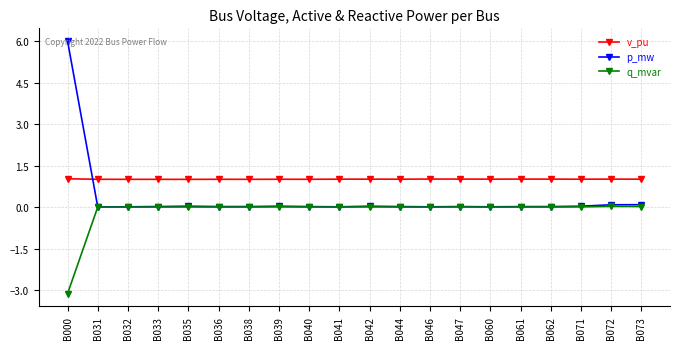

True or false: p_mw has more than 0 interior local peaks.

True